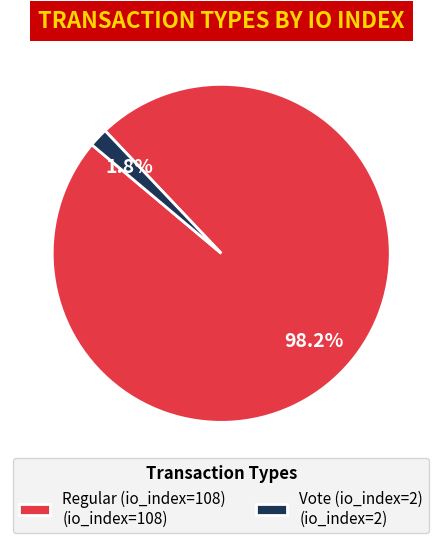

Which category has the smallest portion of the pie?

Vote (io_index=2)